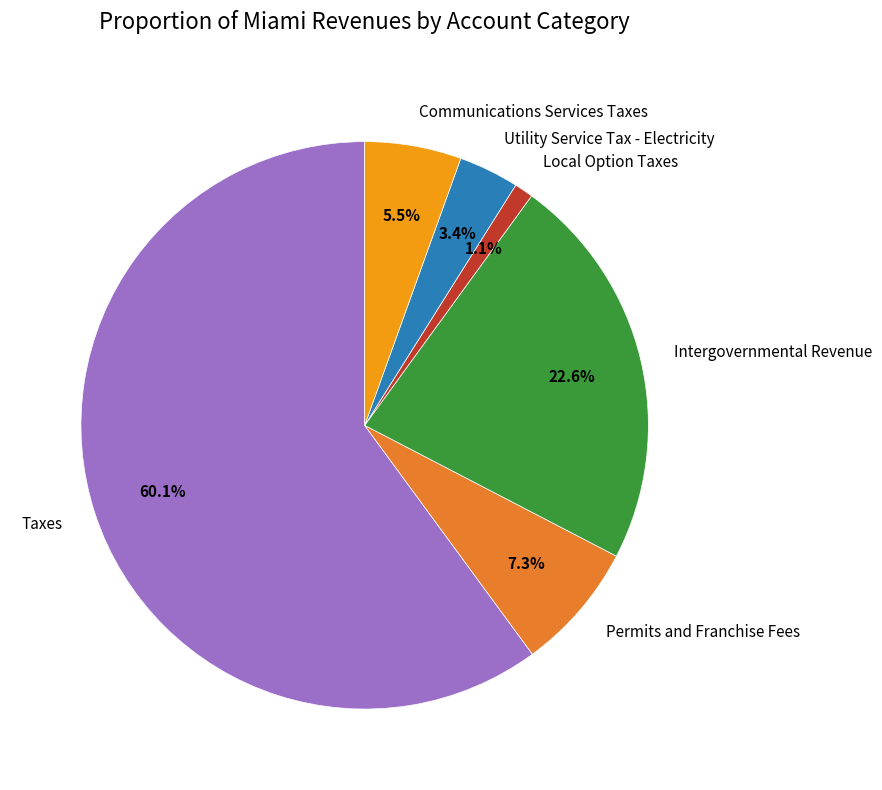

To the nearest percent, what portion does Intergovernmental Revenue represent?

23%